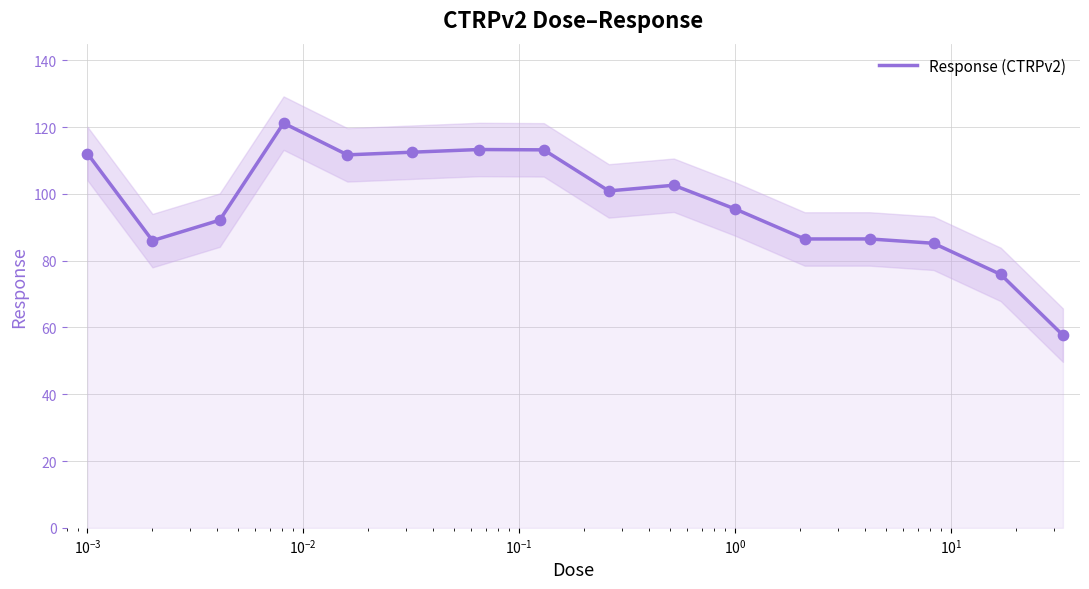

What is the maximum value for Response (CTRPv2)?

121.2